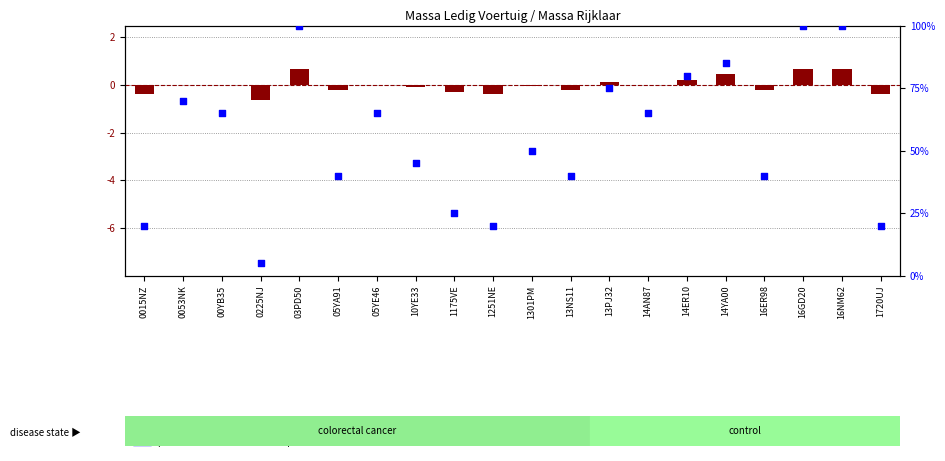

Which series contains the lowest Y value?

log ratio